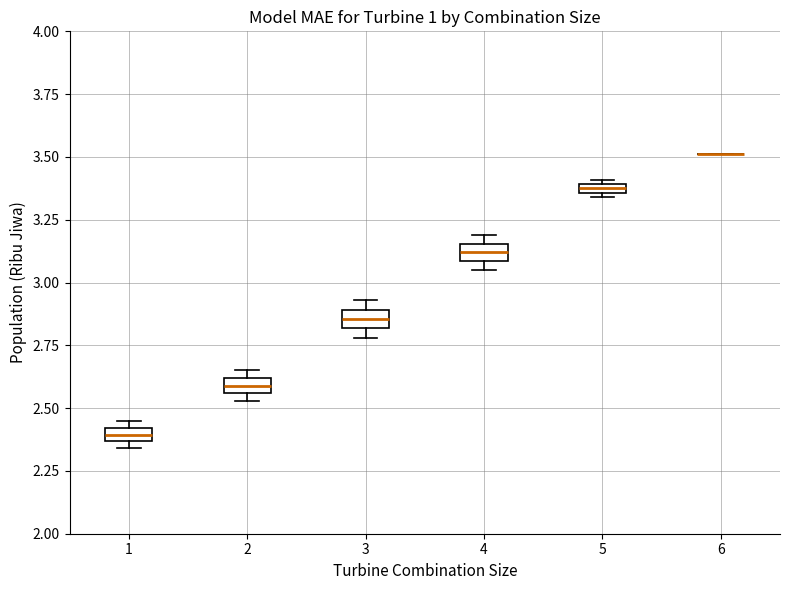

Where is the lower edge of the box at x = 5 on the y-axis? The values are not printed on the chart, so give them approximately, as read against the axis.

3.35